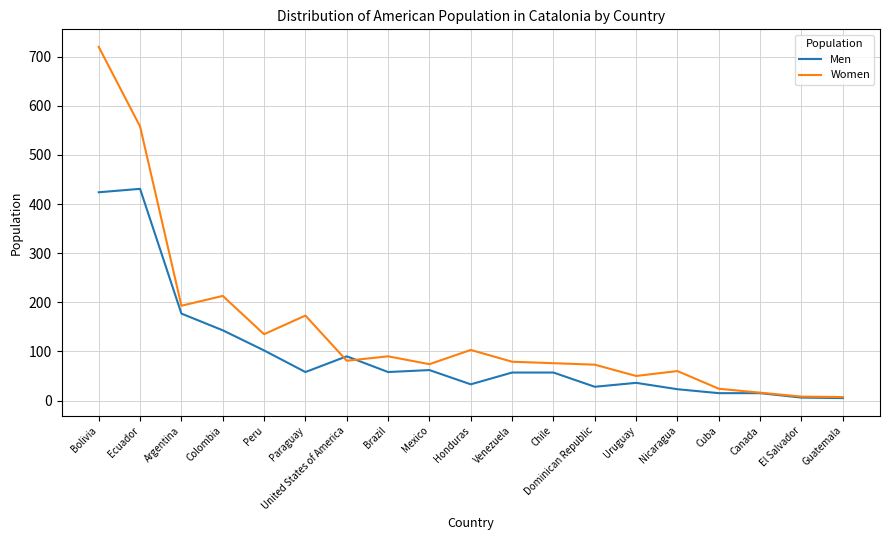

At which label is Women closest to 363?

Colombia